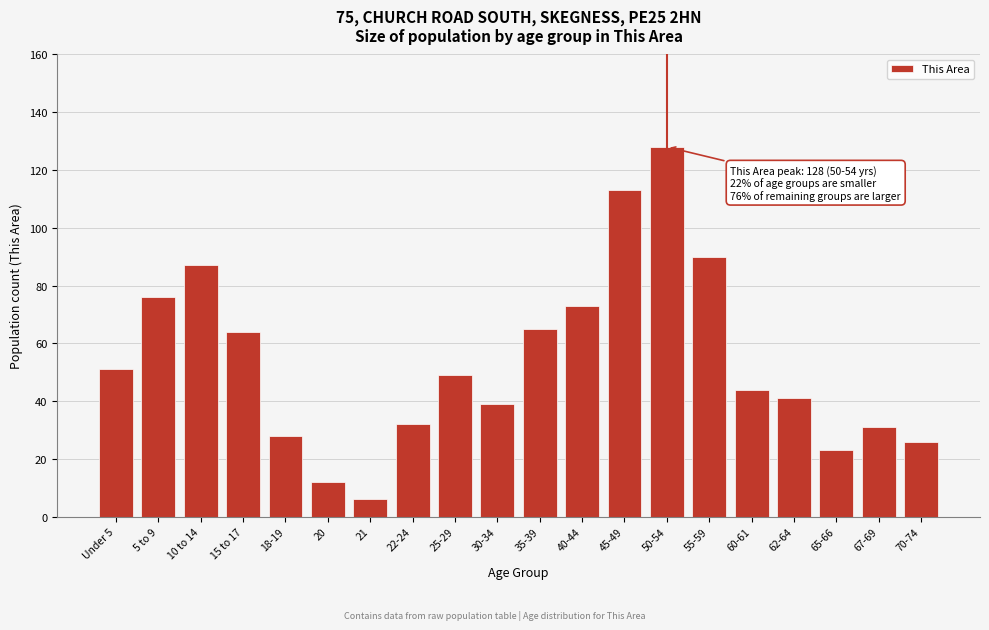

Reading left to right, list all the values displayed in this chart.

Under 5=51	5 to 9=76	10 to 14=87	15 to 17=64	18-19=28	20=12	21=6	22-24=32	25-29=49	30-34=39	35-39=65	40-44=73	45-49=113	50-54=128	55-59=90	60-61=44	62-64=41	65-66=23	67-69=31	70-74=26